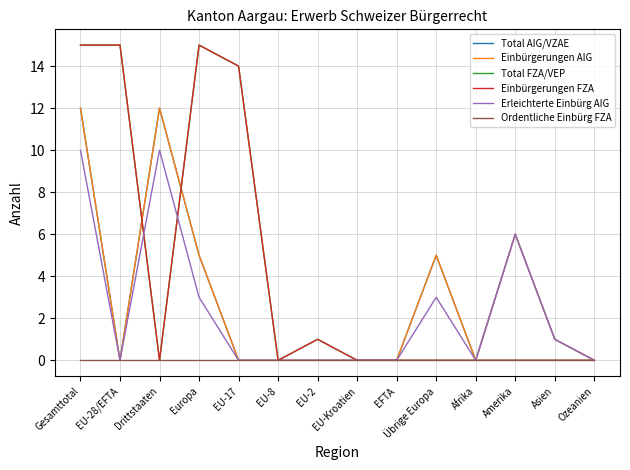

Does the chart display data point markers on the line(s)?

No